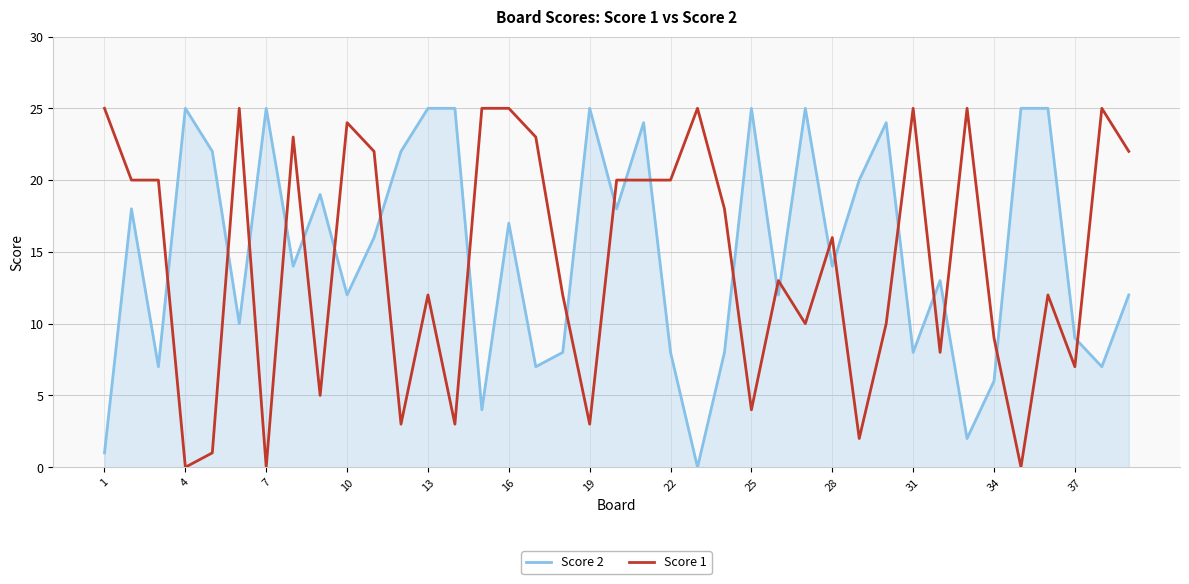

Does the chart display data point markers on the line(s)?

No